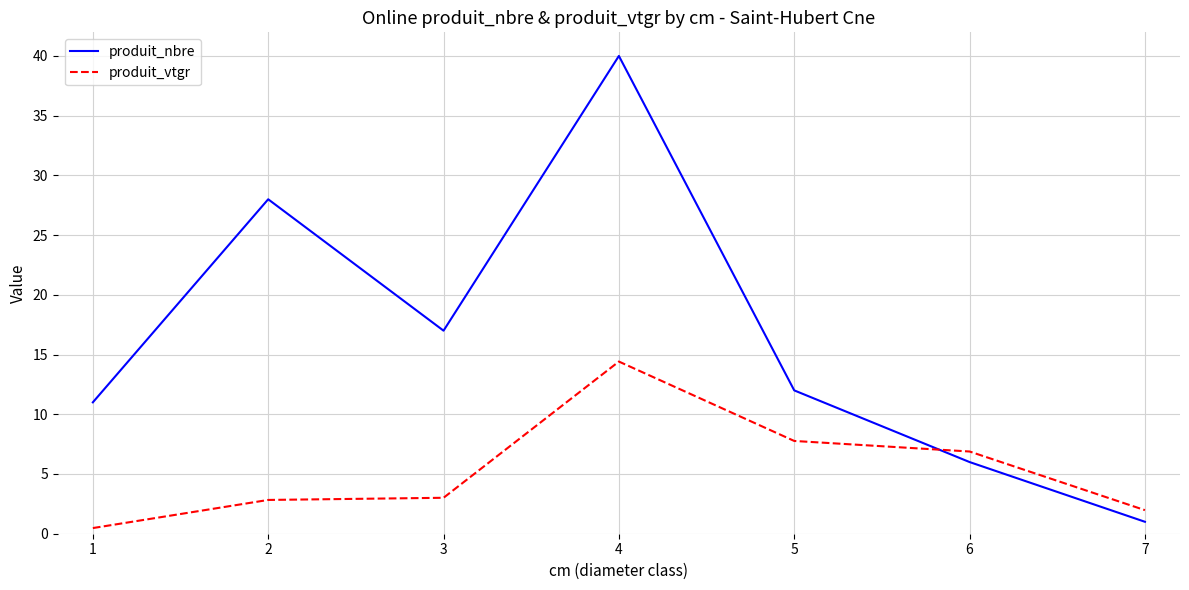

What is the difference between the maximum and minimum values in the produit_vtgr series?

13.9